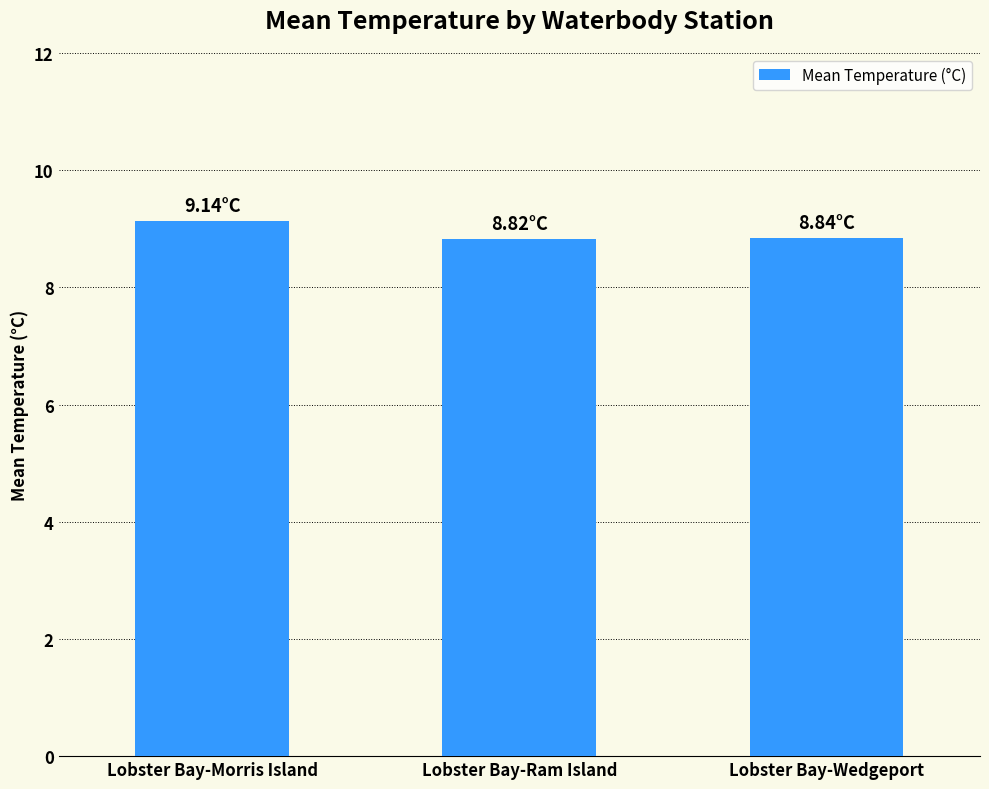

What is the sum of the values at Lobster Bay-Morris Island and Lobster Bay-Wedgeport?

18.0